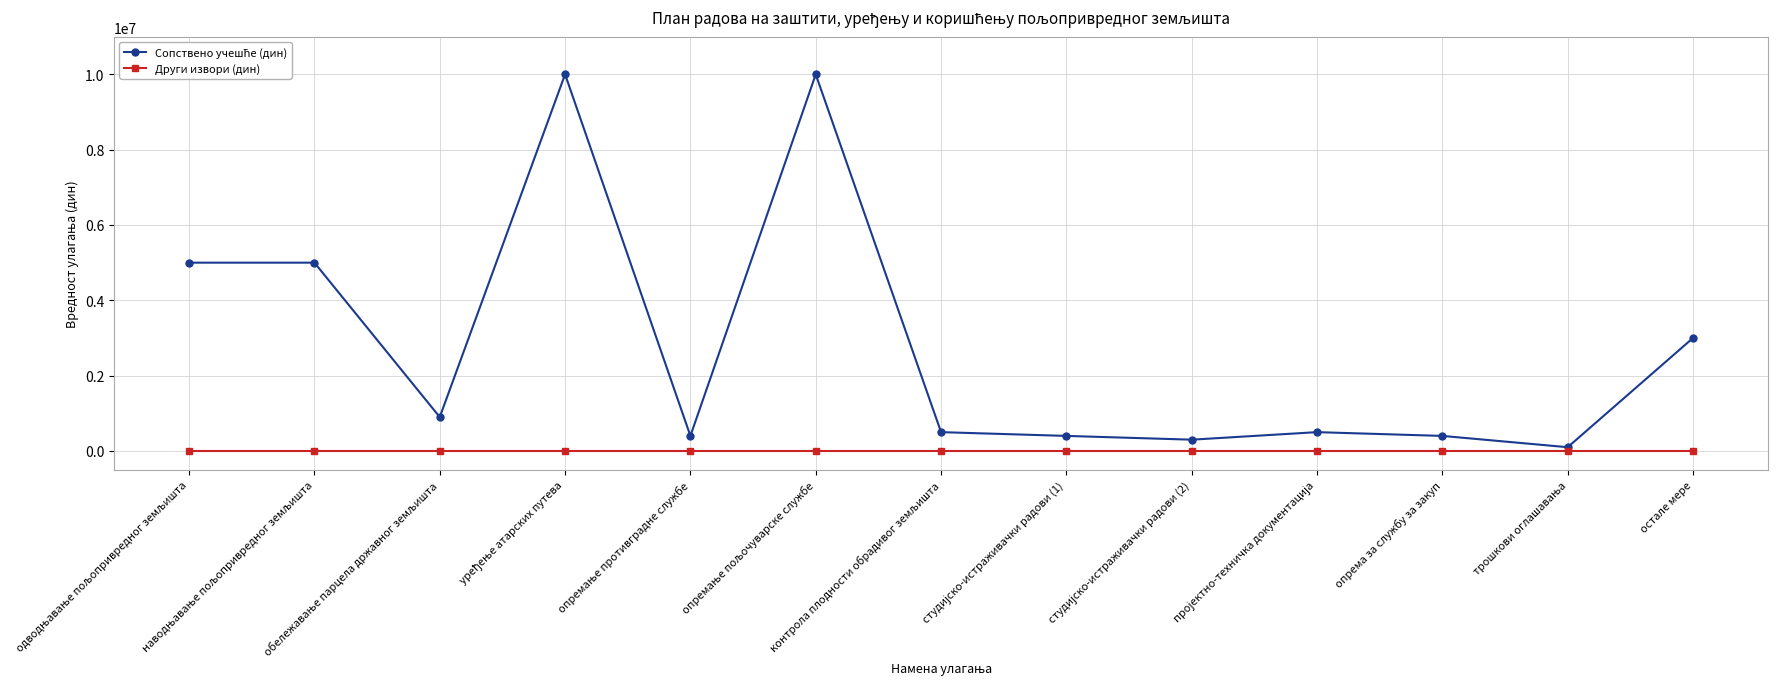

True or false: Други извори (дин) has a value of 0 at опрема за службу за закуп.

True